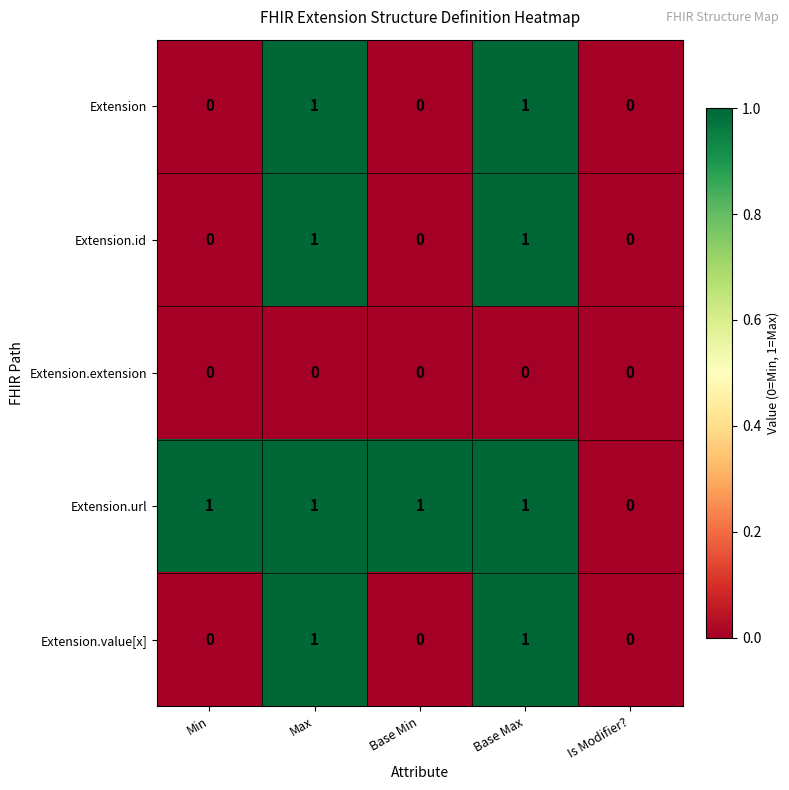

What is the sum of all Extension.url values?

4